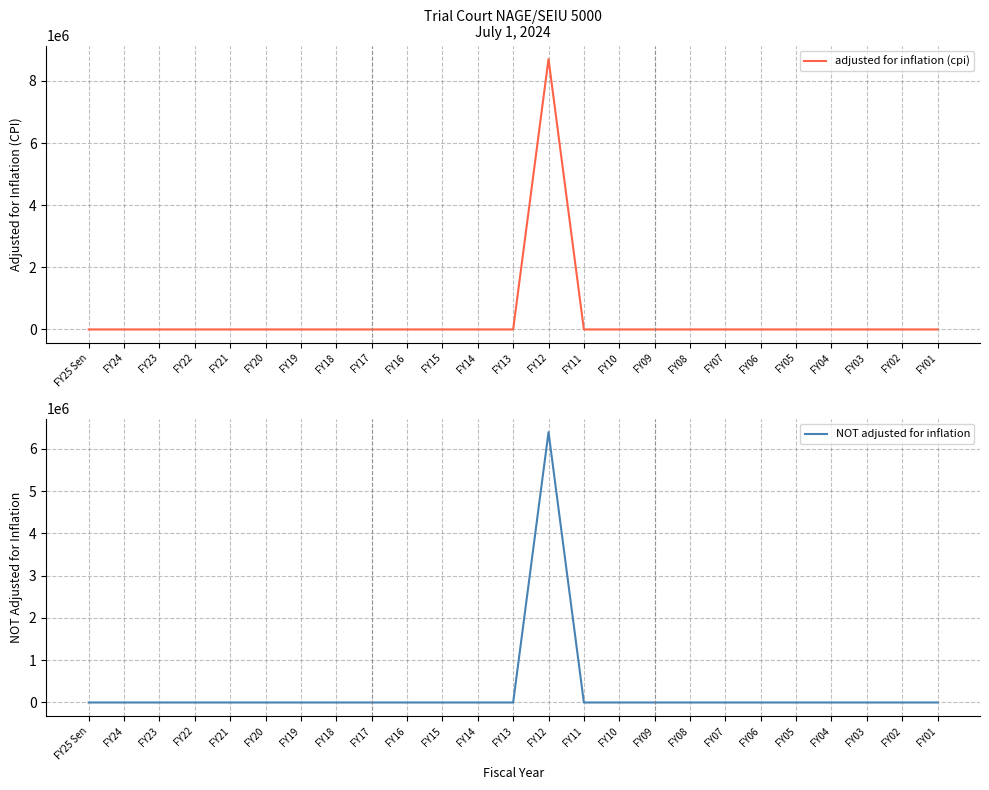

True or false: adjusted for inflation (cpi) has a value of -2973348 at FY04.

False